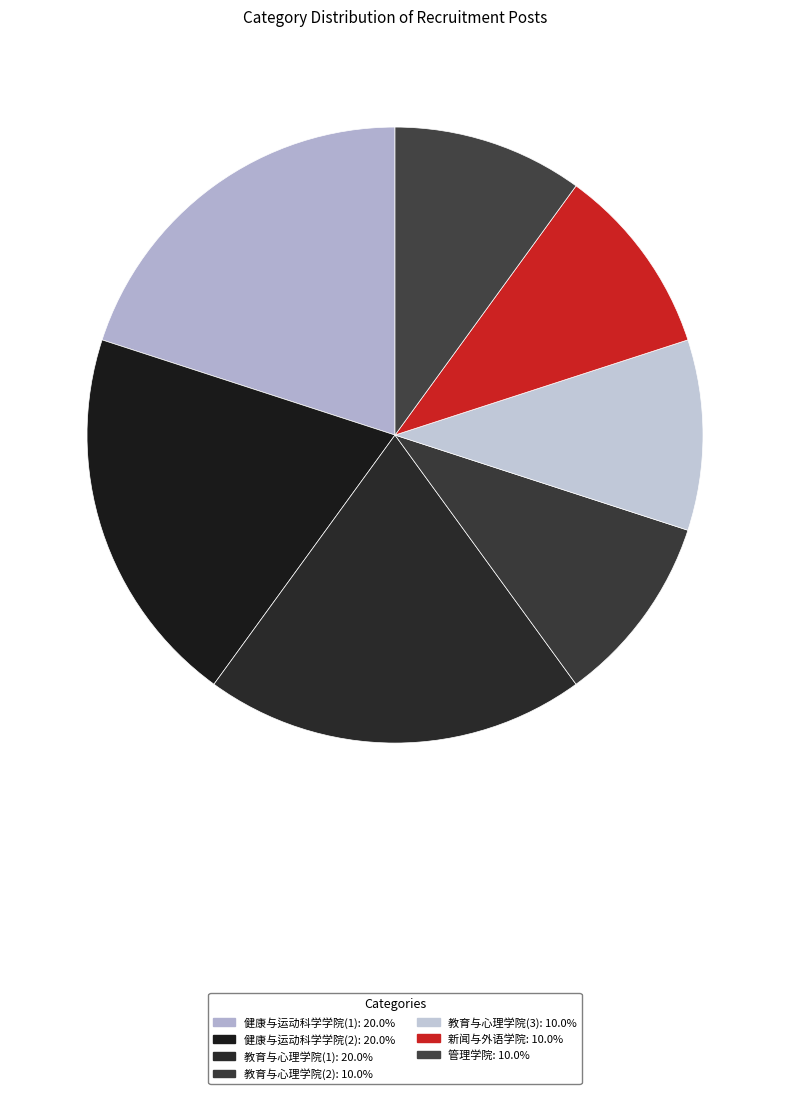

Which category has the smallest portion of the pie?

教育与心理学院(2)